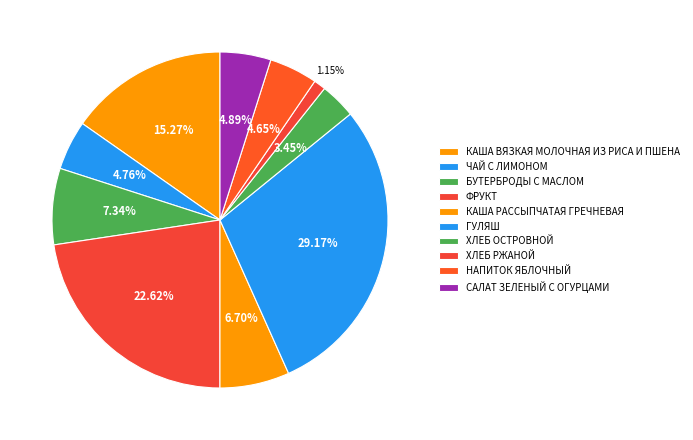

Count the number of slices in the pie.

10